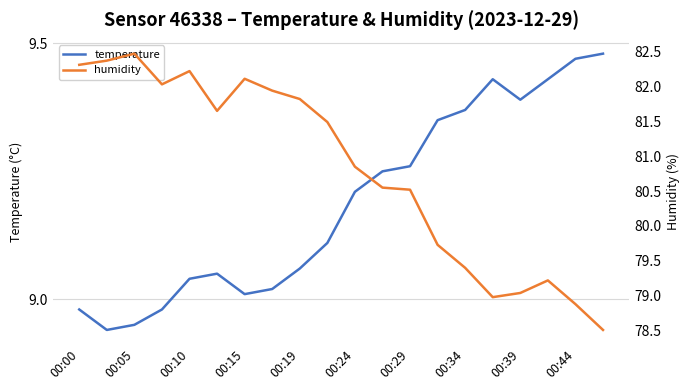

Where does the humidity series first go above 81?

00:00